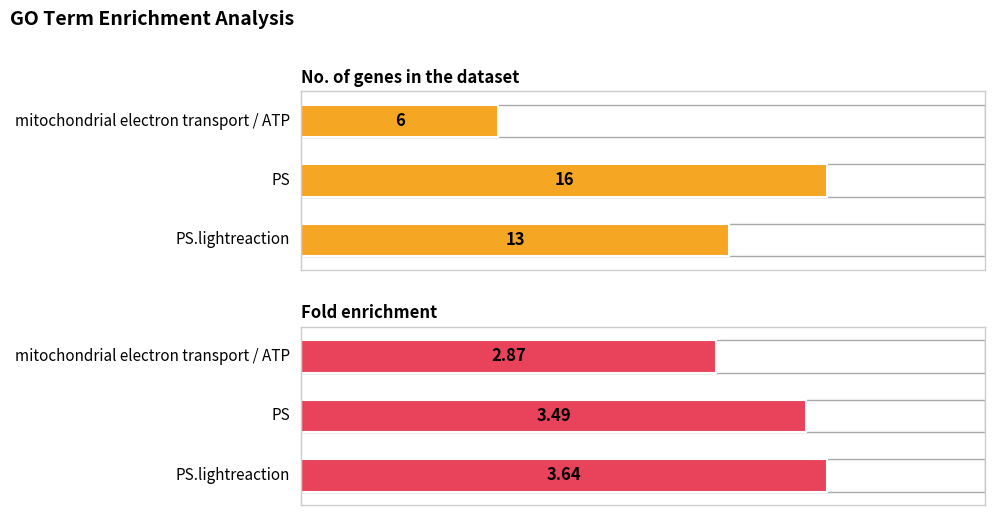

Is the value of No. of genes in the dataset at PS.lightreaction greater than the value of Fold enrichment at PS?

Yes